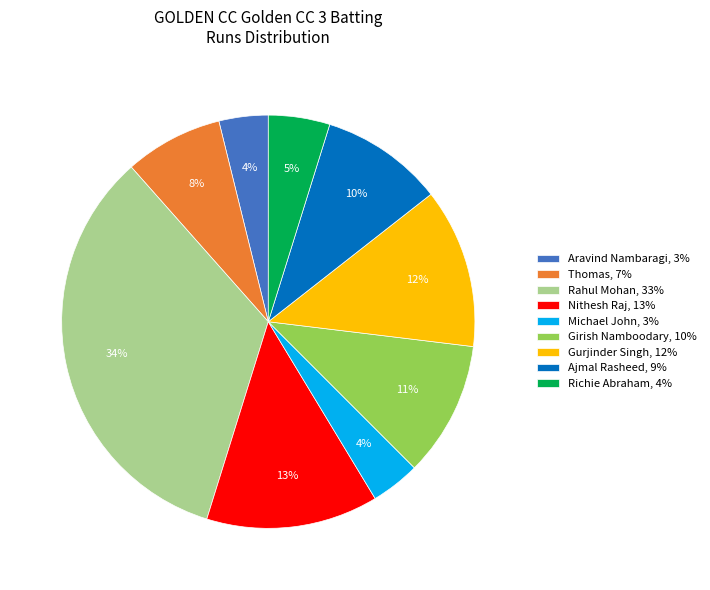

True or false: Aravind Nambaragi, 3% accounts for 18% of the total.

False